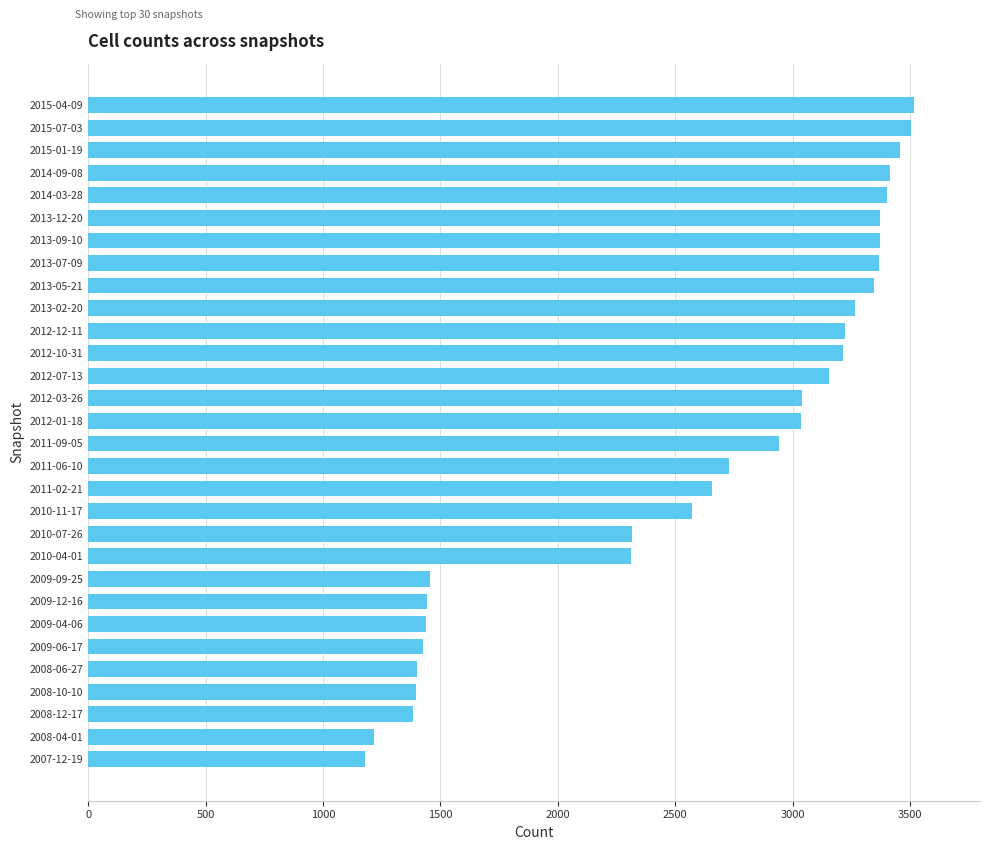

The value at 2010-04-01 is 4139. True or false?

False